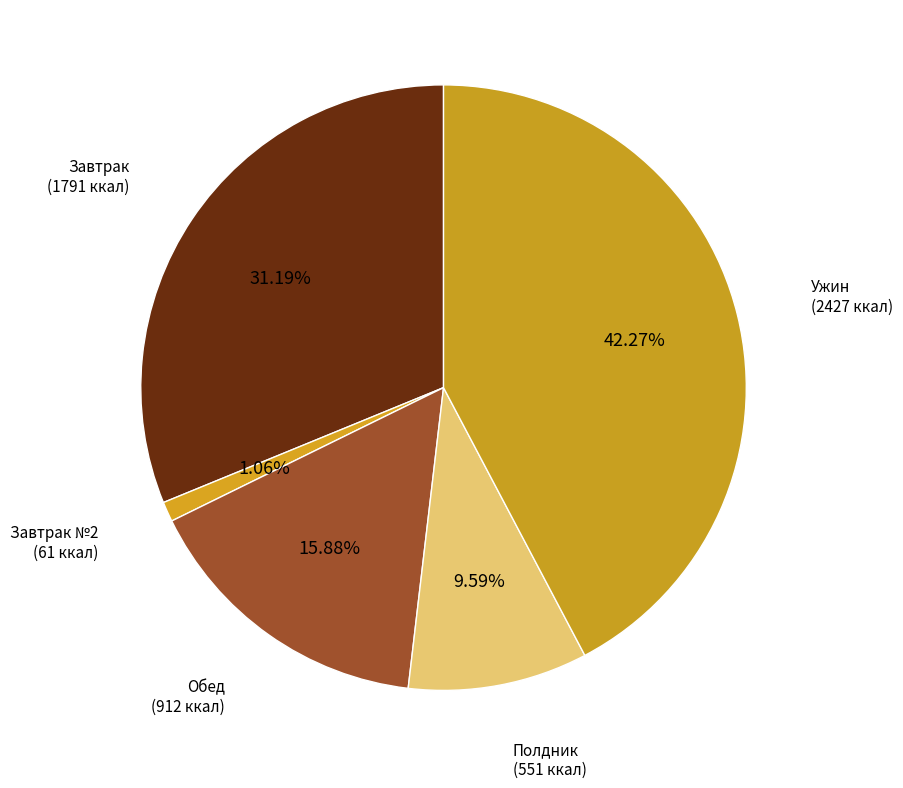

Rank the categories by value from highest to lowest.

Ужин, Завтрак, Обед, Полдник, Завтрак №2